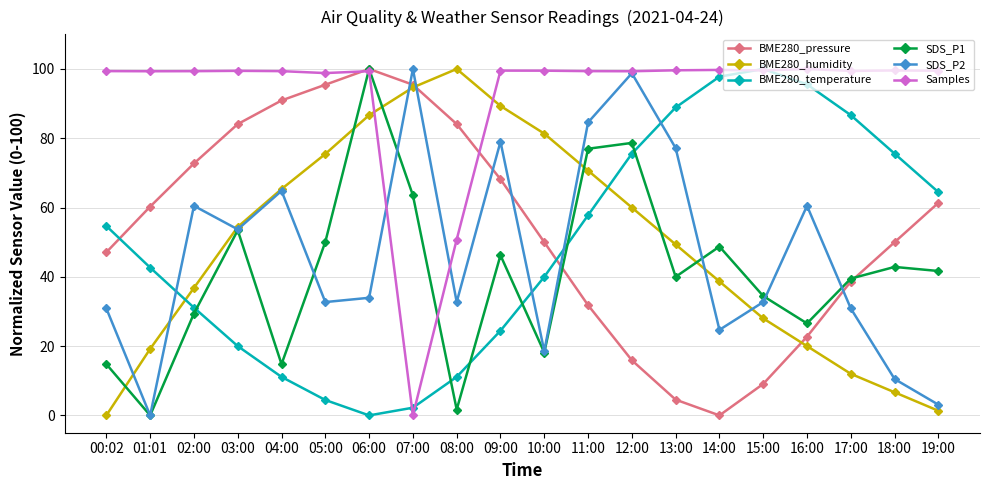

At which label does BME280_temperature first exceed 54?

00:02